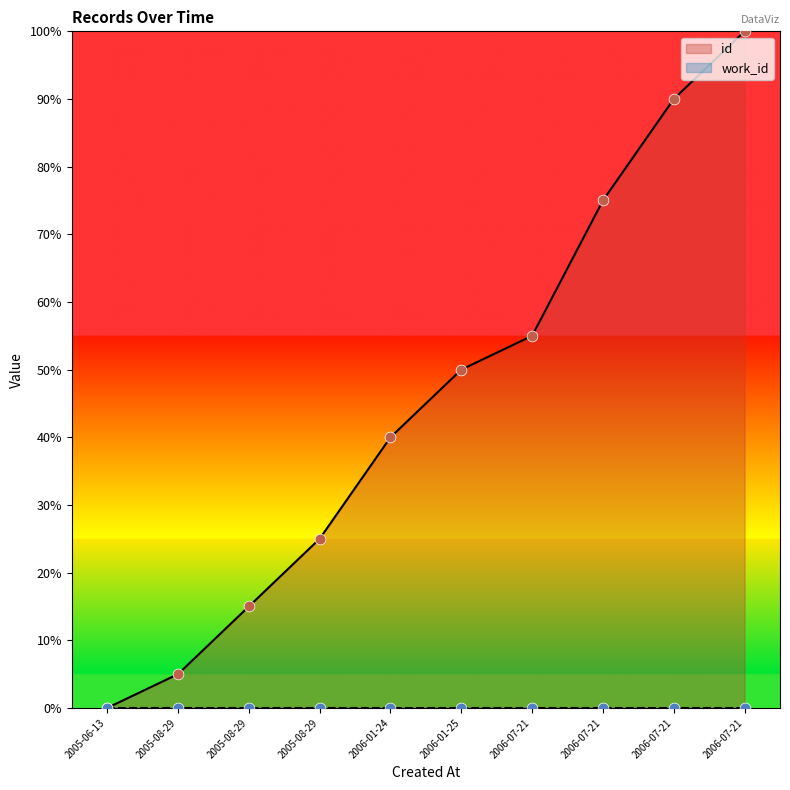

What is the change in value from 2006-07-21 to 2006-07-21?

+10.0